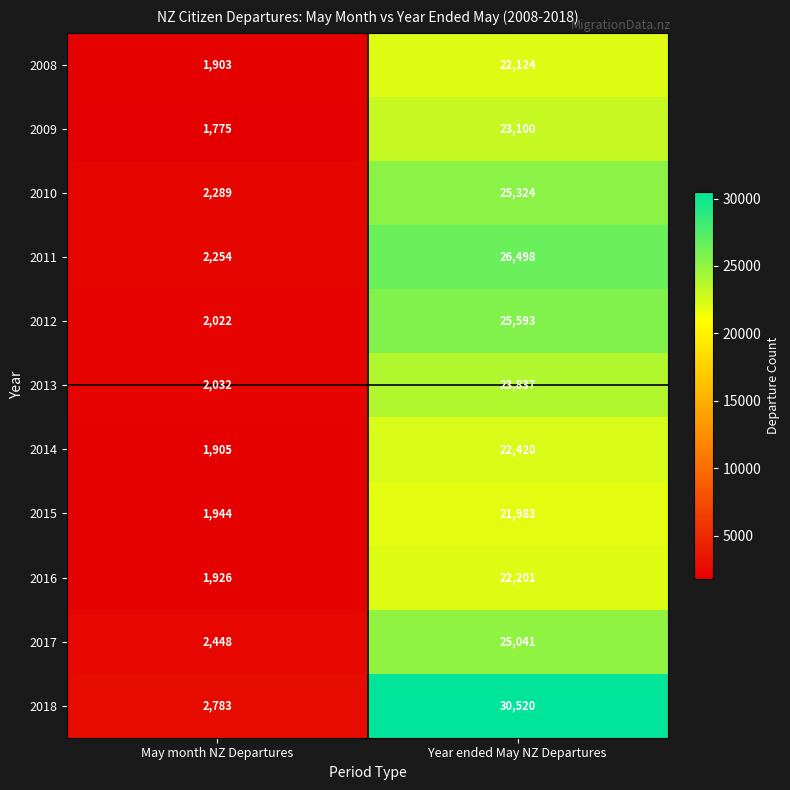

The 2015 series shows 2709 at May month NZ Departures. True or false?

False